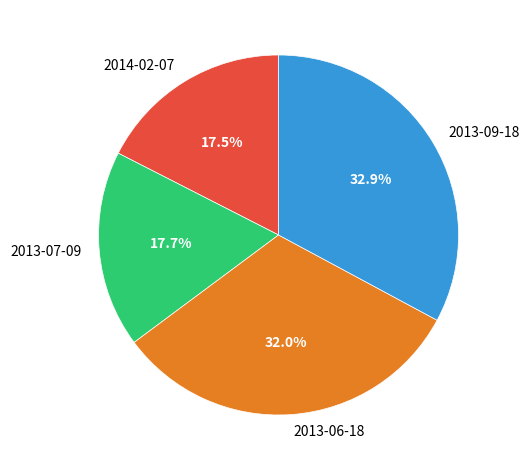

What is the largest slice in the pie chart?

2013-09-18